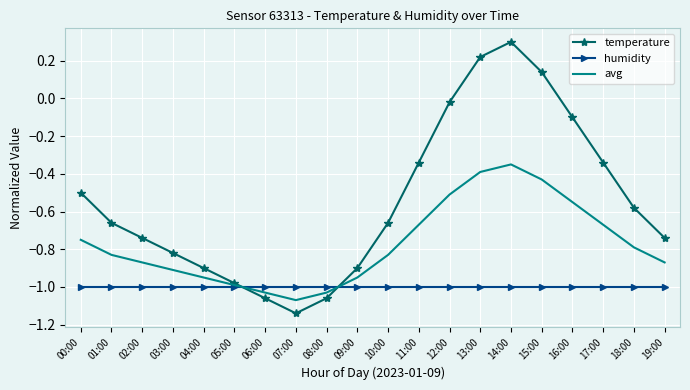

Rank the series by their maximum value, from highest to lowest.

temperature, avg, humidity